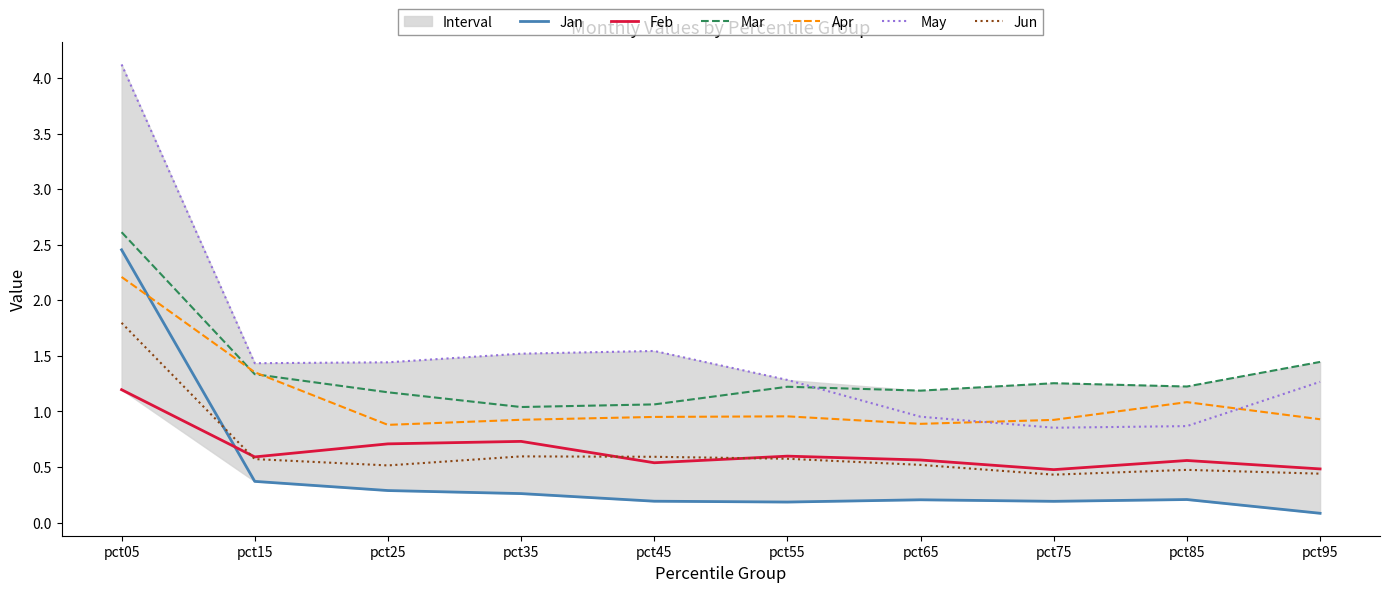

Which series has the largest total across all categories?

May